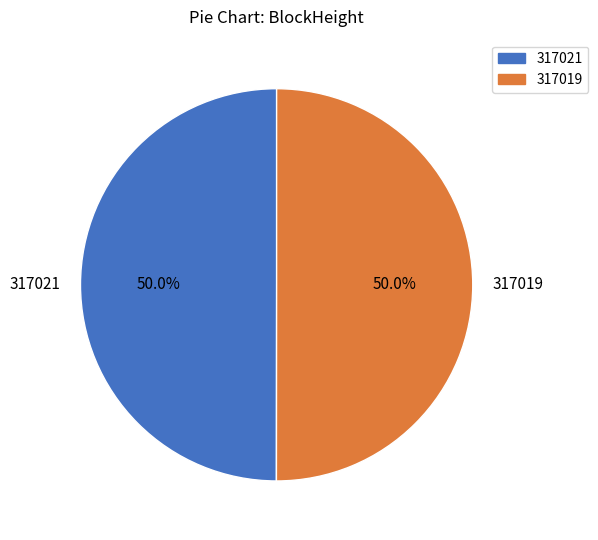

To the nearest percent, what is the difference between the largest and smallest slice percentages?

0%